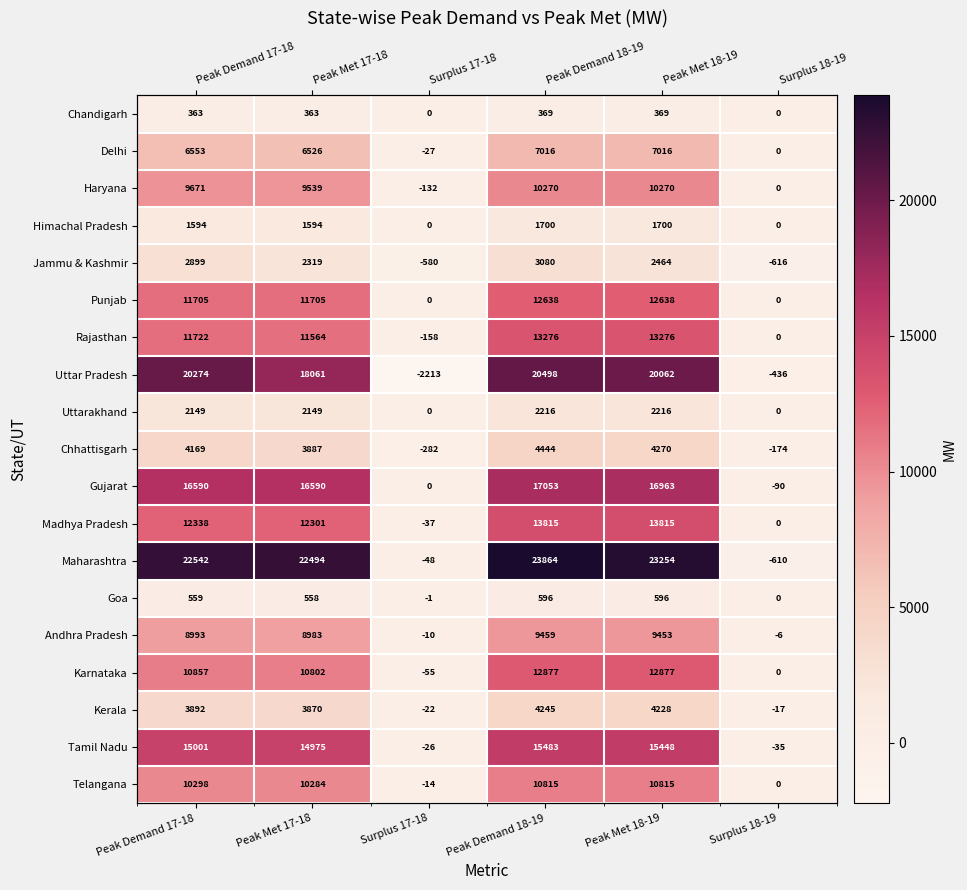

What is the smallest value displayed?

-2213